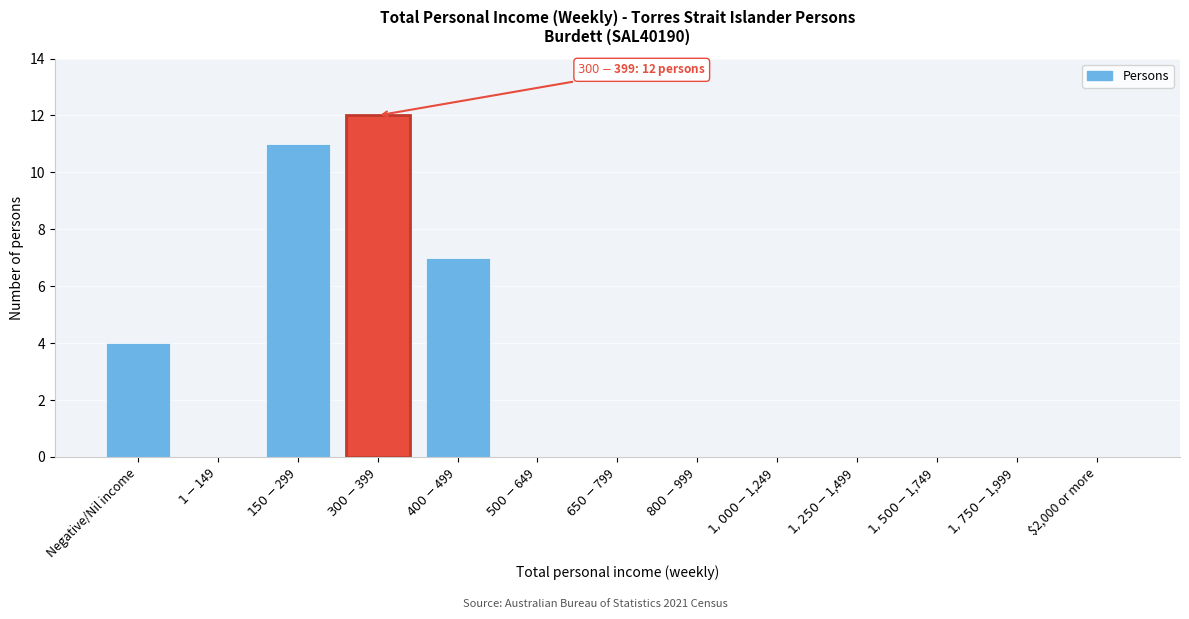

What is the sum of all values?

34